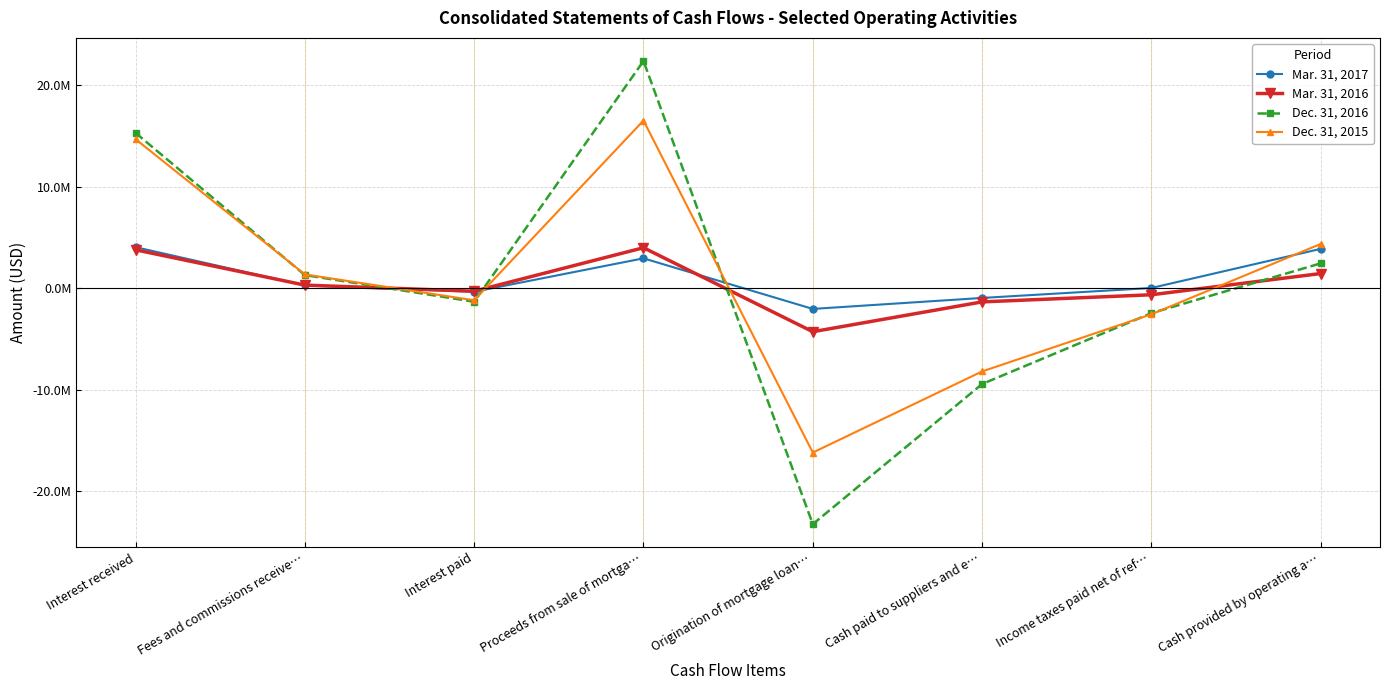

What is the smallest value displayed?

-23245118